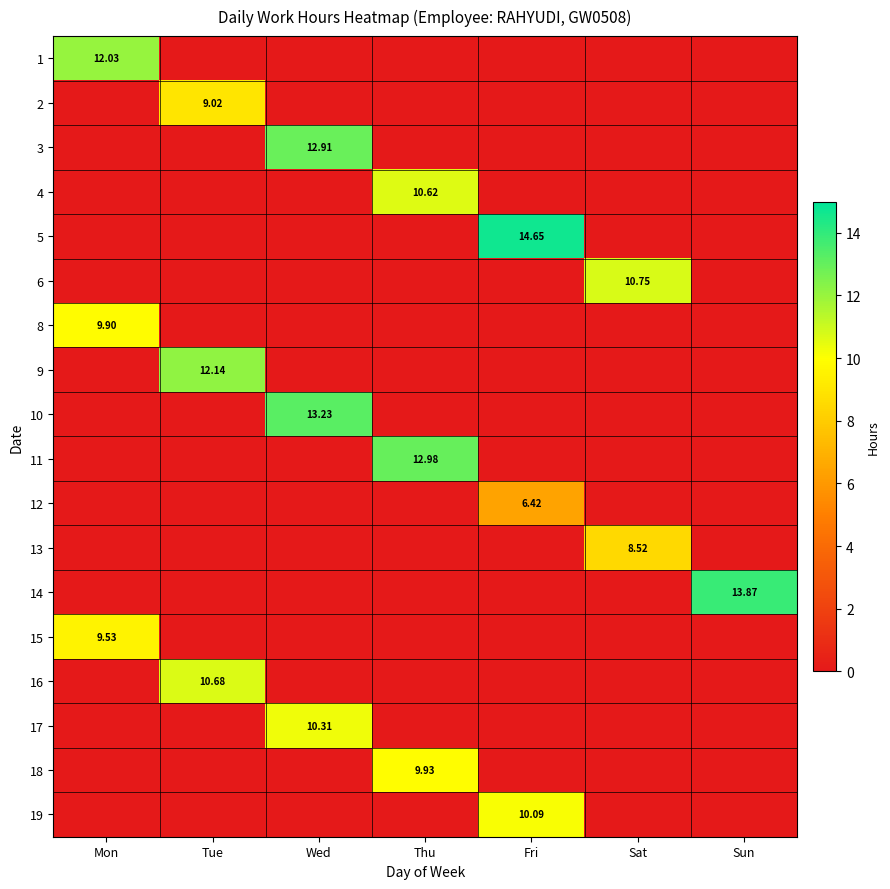

Rank the series by their maximum value, from lowest to highest.

12, 13, 2, 15, 8, 18, 19, 17, 4, 16, 6, 1, 9, 3, 11, 10, 14, 5